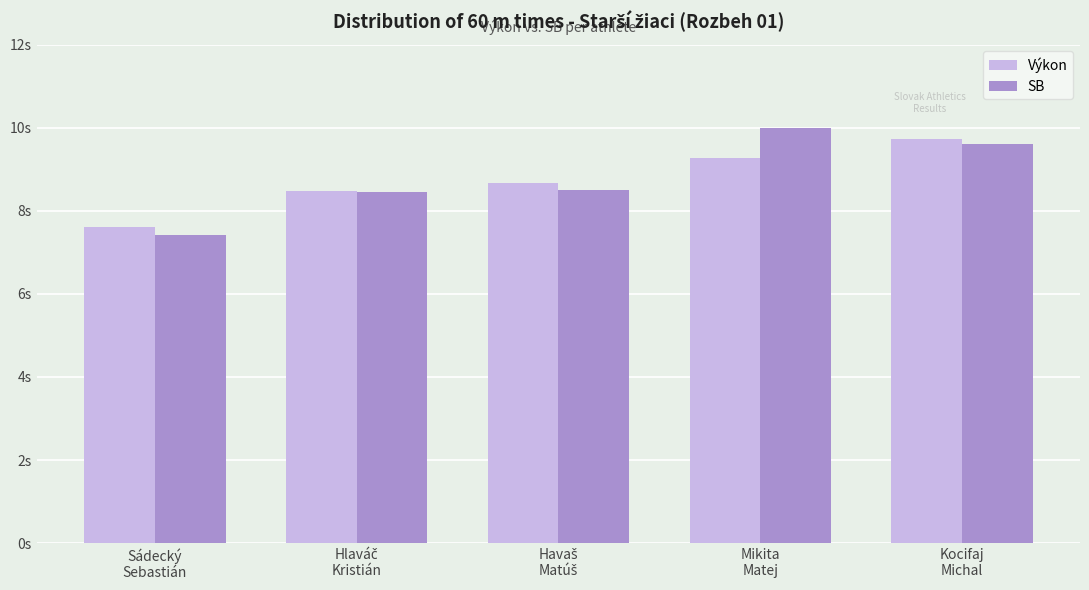

Are the bars horizontal?

No